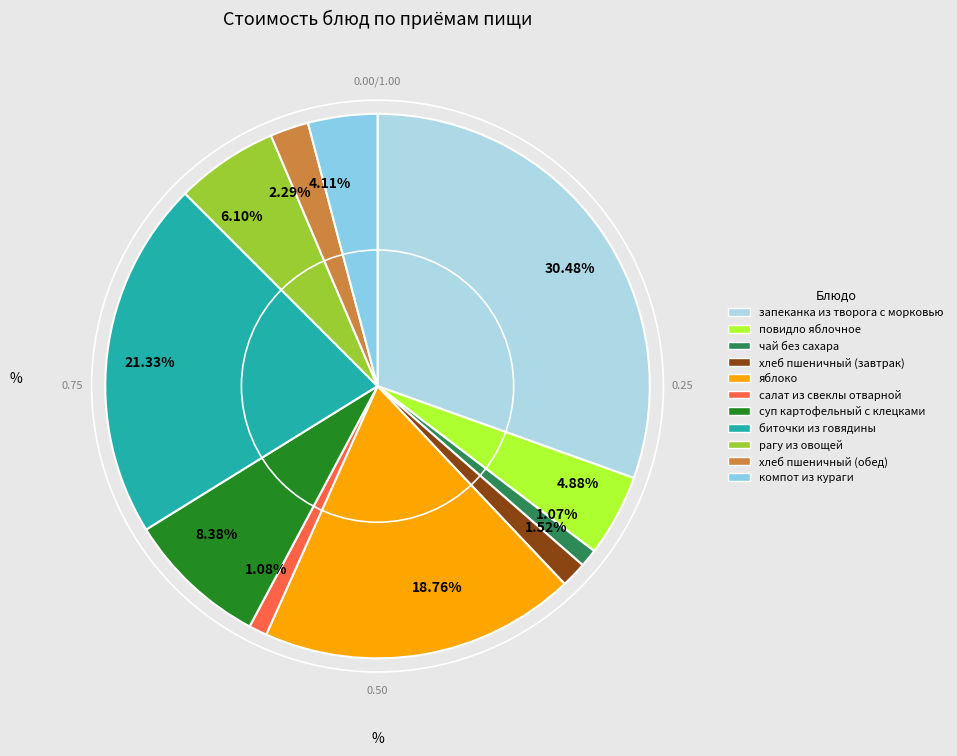

Which has a higher value, 2.29% or 1.07%?

2.29%